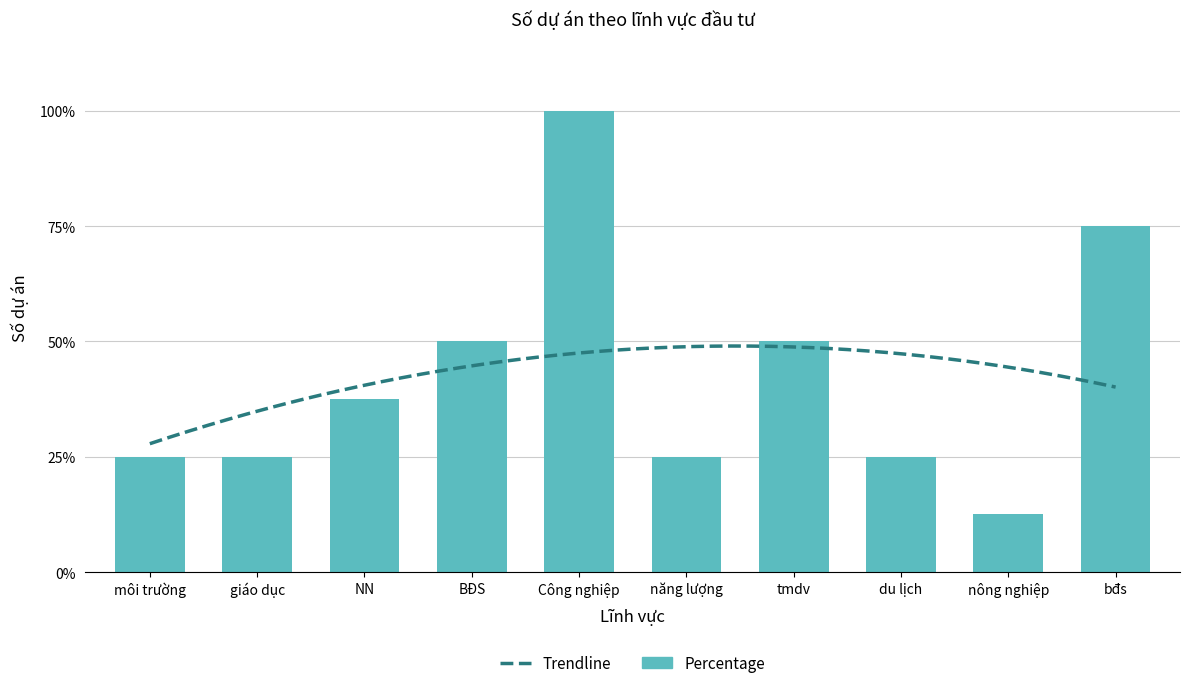

At which label does the data first exceed 37?

NN